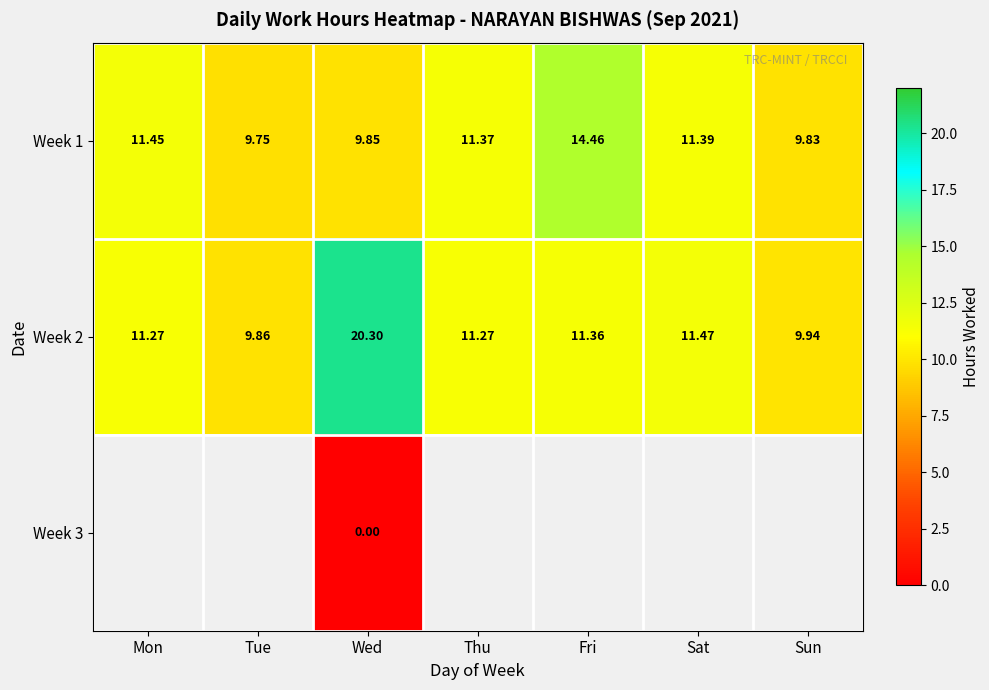

At which label is Week 1 closest to 12?

Mon